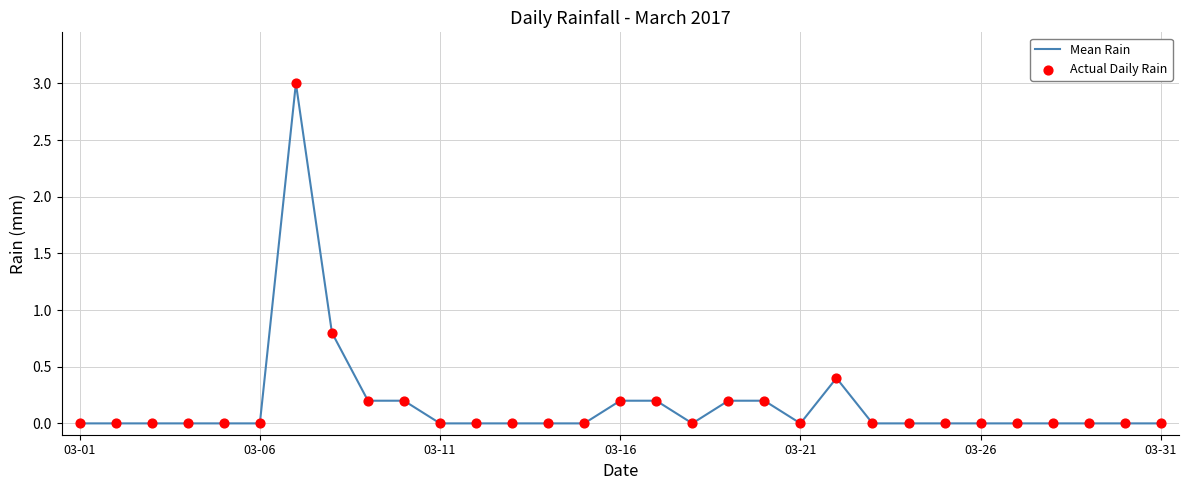

What is the maximum value shown in the chart?

3.0